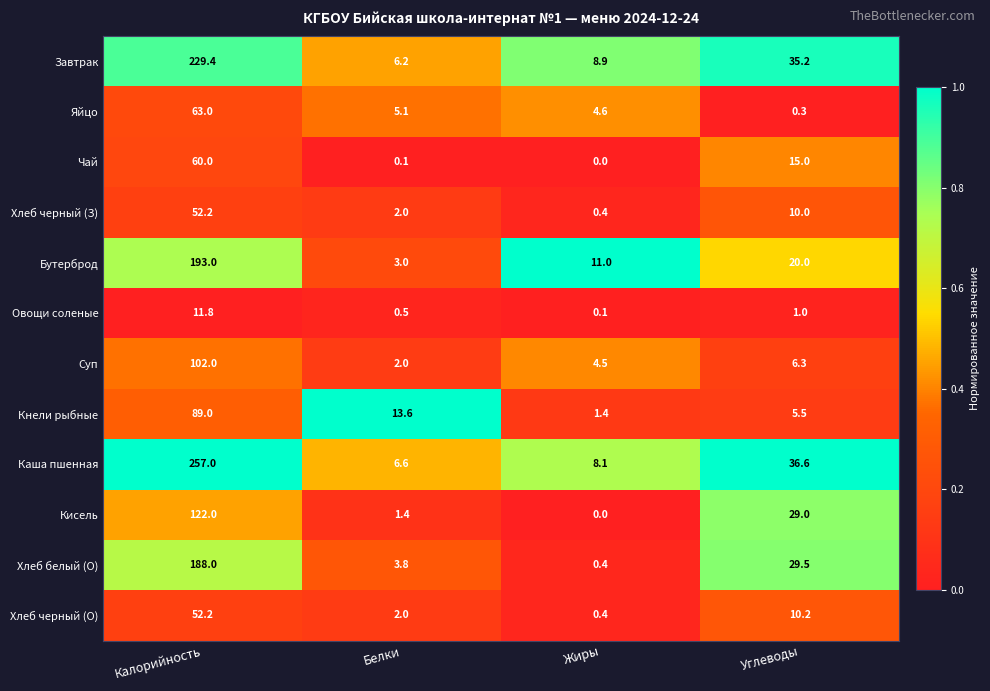

What is the sum of all Хлеб белый (О) values?

221.7